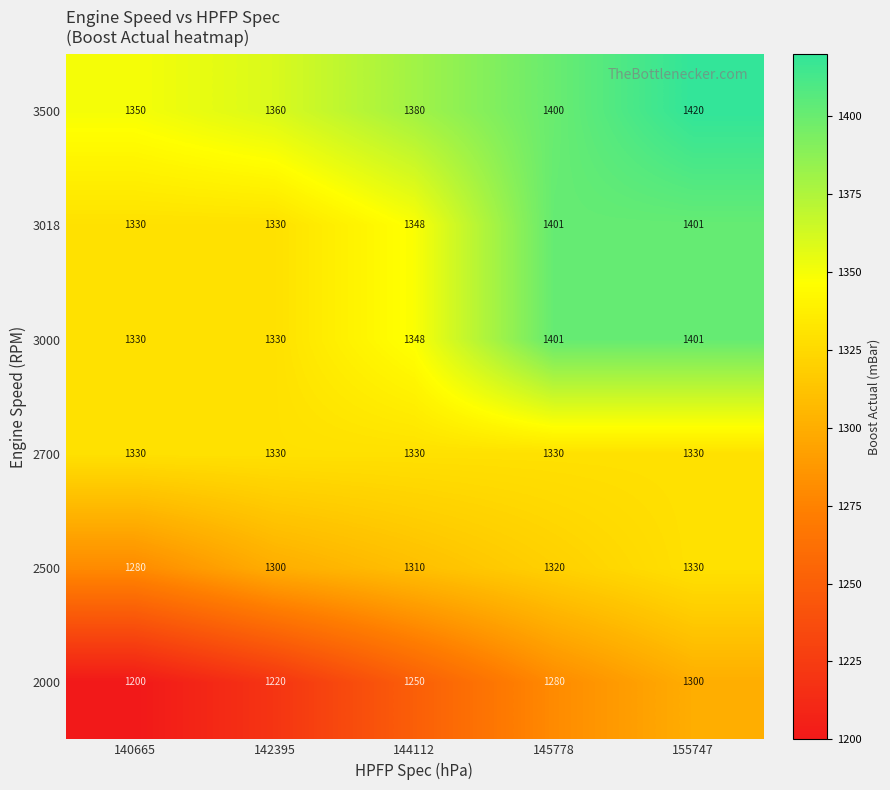

What is the approximate value of 3000 at 145778, to the nearest 10?

1400